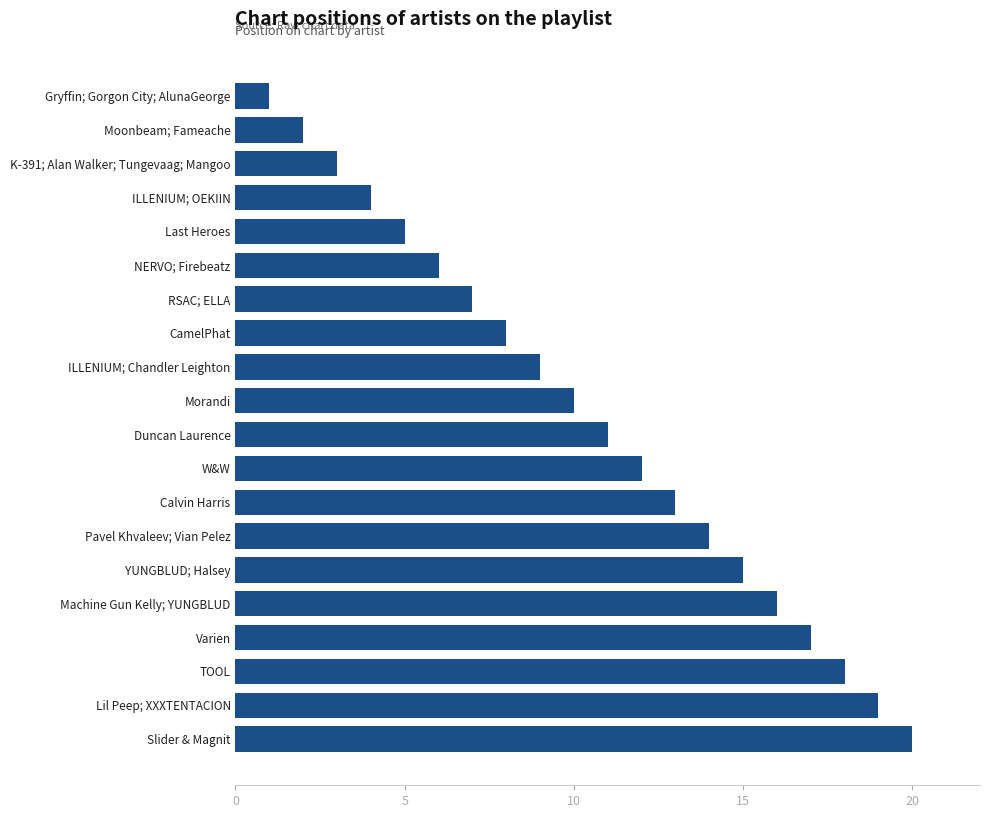

Which has a higher value, Duncan Laurence or Gryffin; Gorgon City; AlunaGeorge?

Duncan Laurence